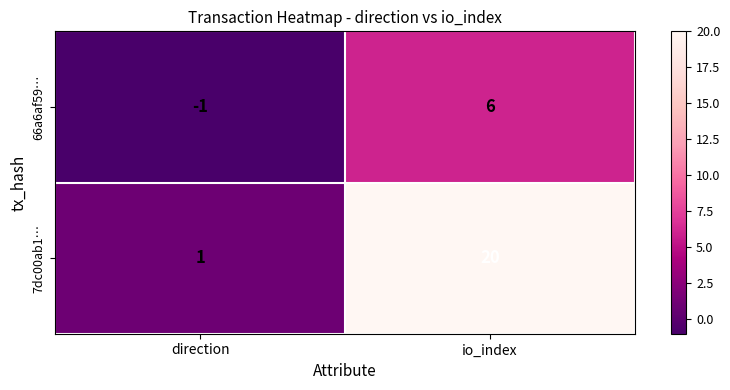

Which category has the lowest value across all series?

direction